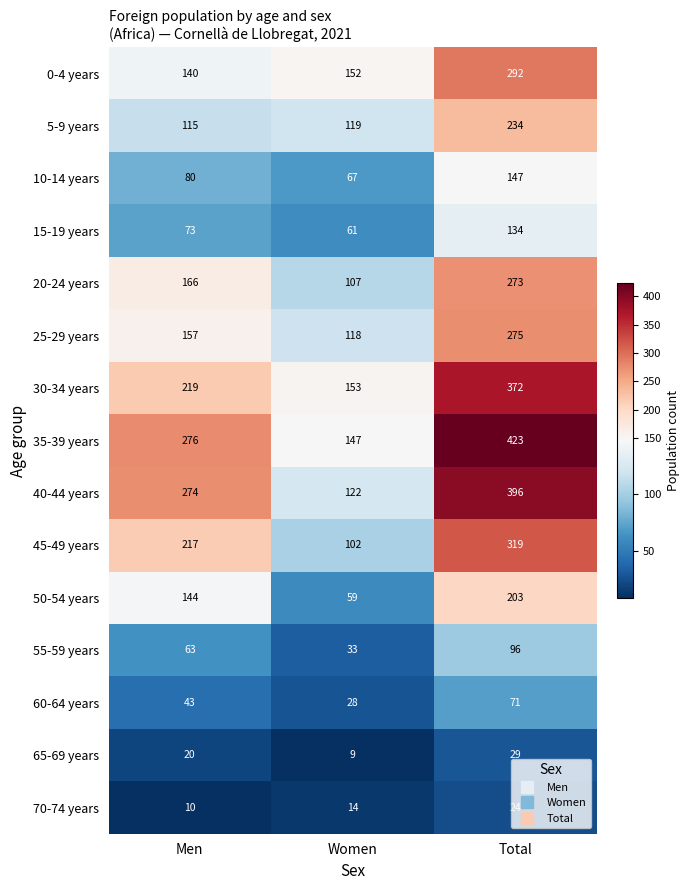

How many data points does each series have?

3